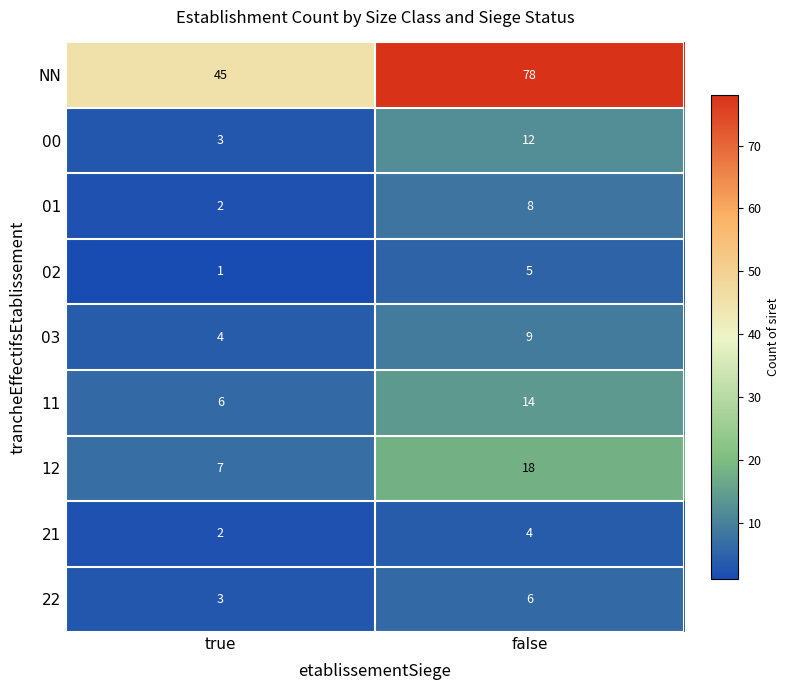

True or false: NN has a value of 45 at true.

True